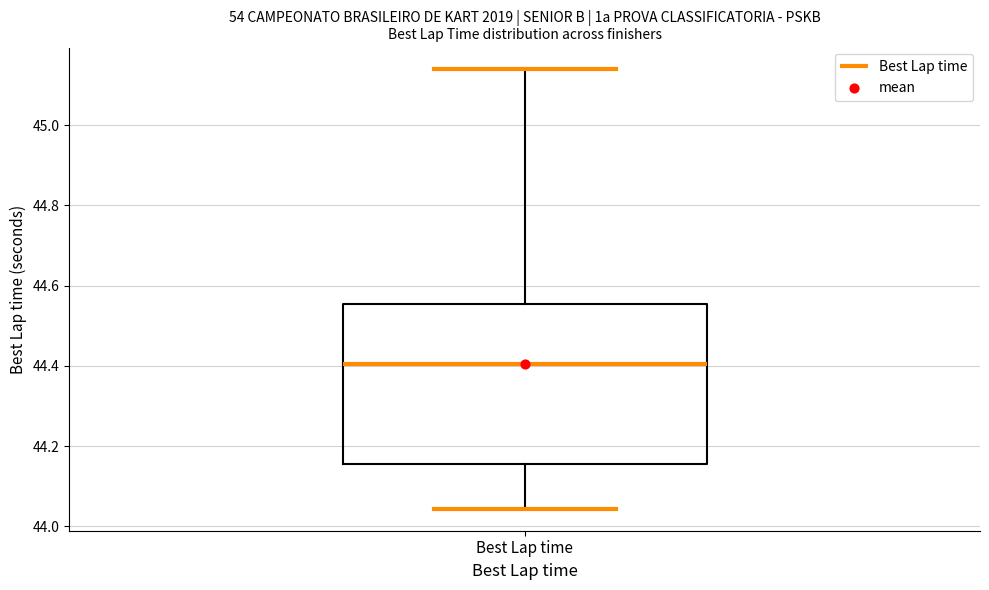

Transcribe this box plot: give where the median line is, the range the box spans, and where the two whiskers end, as read against the y-axis. The values are not printed on the chart, so give them approximately, as read against the axis.

median 44.40, box 44.16 to 44.56, whiskers 44.04 to 45.14